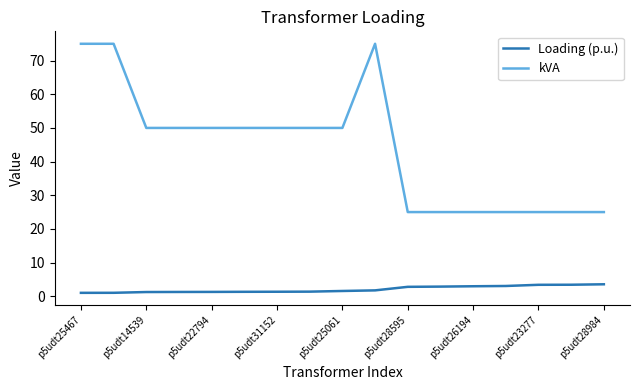

List the series in order of their overall mean, lowest first.

Loading (p.u.), kVA